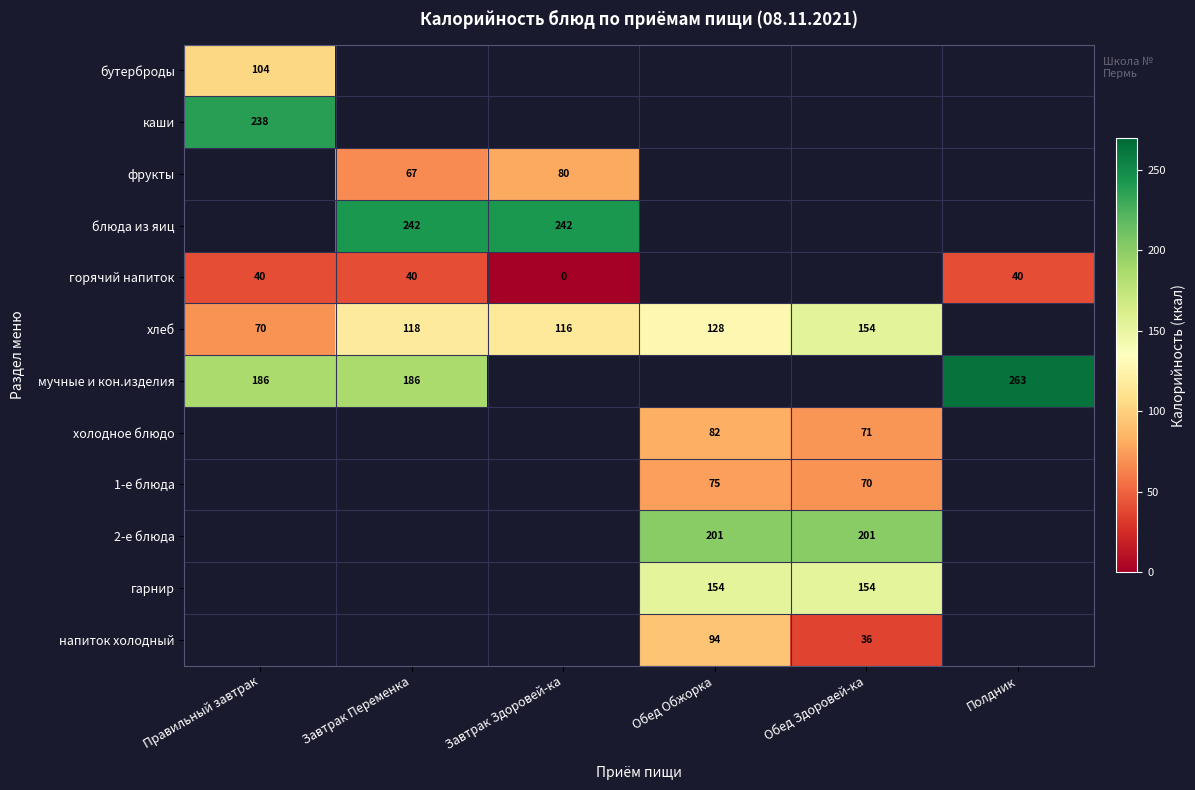

Is the value of блюда из яиц at Завтрак Здоровей-ка greater than the value of 1-е блюда at Завтрак Переменка?

No